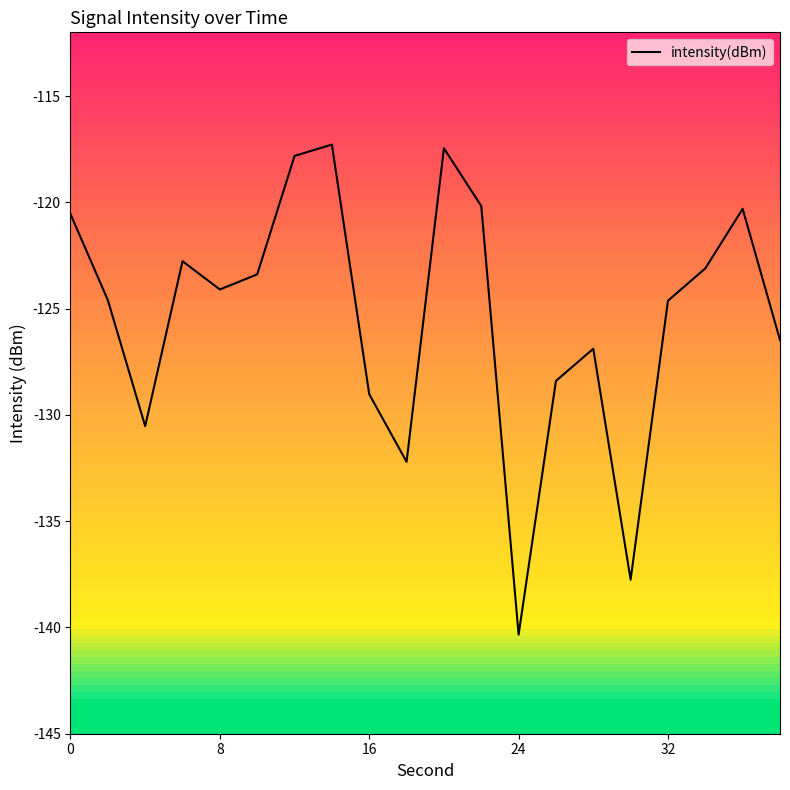

How many lines are shown in the chart?

1